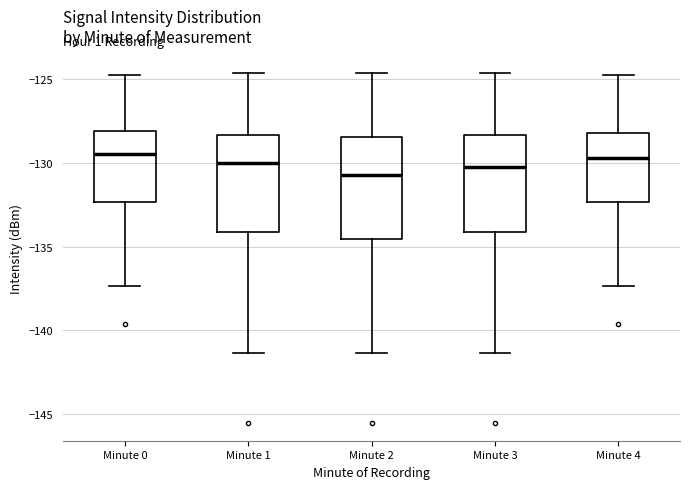

Reading left to right, transcribe this box plot: for each box, give where its median line is, the range the box spans, and where its two whiskers end, as read against the y-axis. The values are not printed on the chart, so give them approximately, as read against the axis.

Minute 0: median -129.5, box -132.5 to -128.0, whiskers -137.5 to -125.0
Minute 1: median -130.0, box -134.0 to -128.5, whiskers -141.5 to -124.5
Minute 2: median -130.5, box -134.5 to -128.5, whiskers -141.5 to -124.5
Minute 3: median -130.5, box -134.0 to -128.5, whiskers -141.5 to -124.5
Minute 4: median -129.5, box -132.5 to -128.0, whiskers -137.5 to -125.0